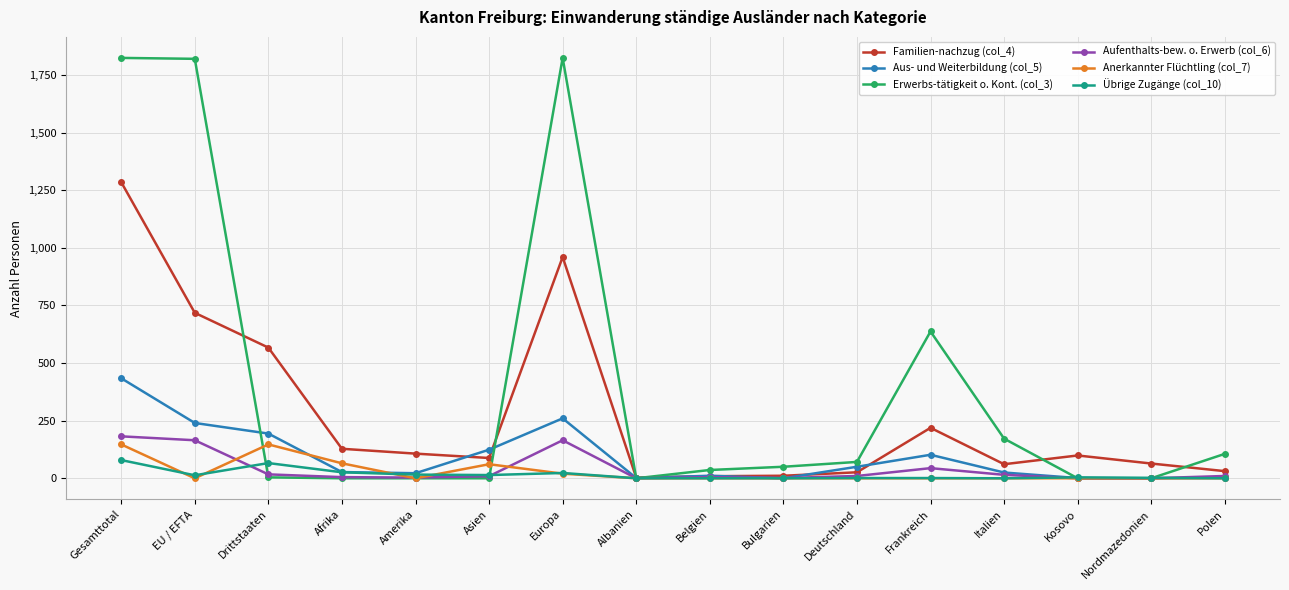

Which series has the largest total across all categories?

Erwerbs-tätigkeit o. Kont. (col_3)